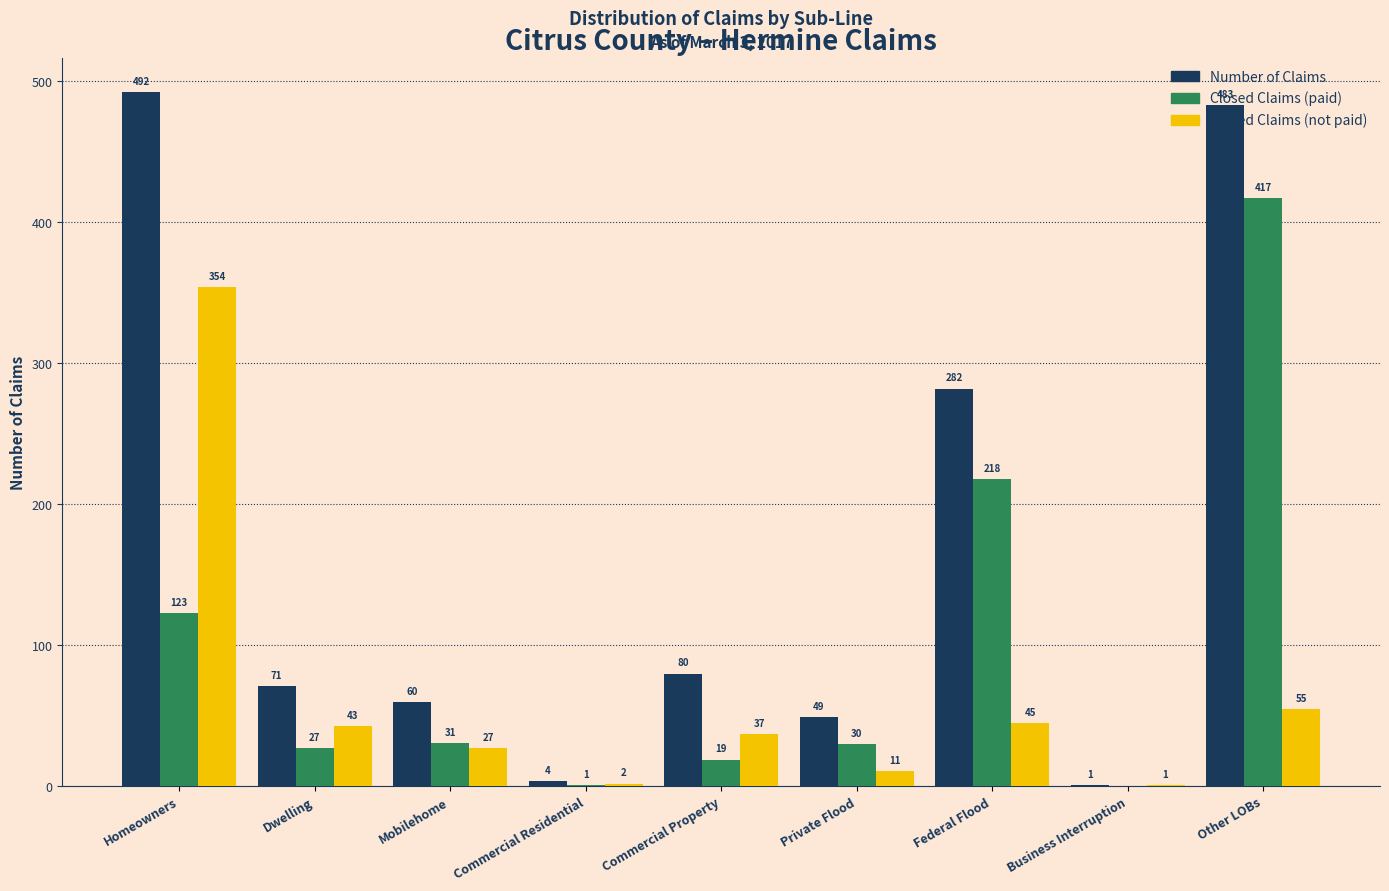

Between Commercial Residential and Business Interruption, which series saw the biggest shift?

Number of Claims